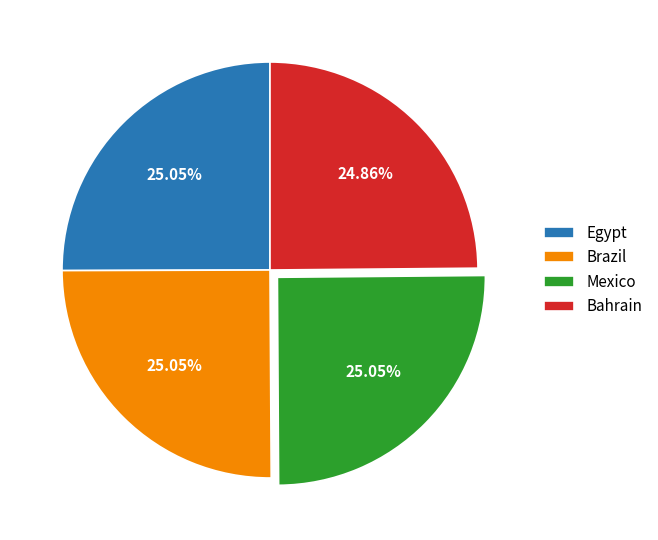

Does Bahrain represent more than half of the total?

No